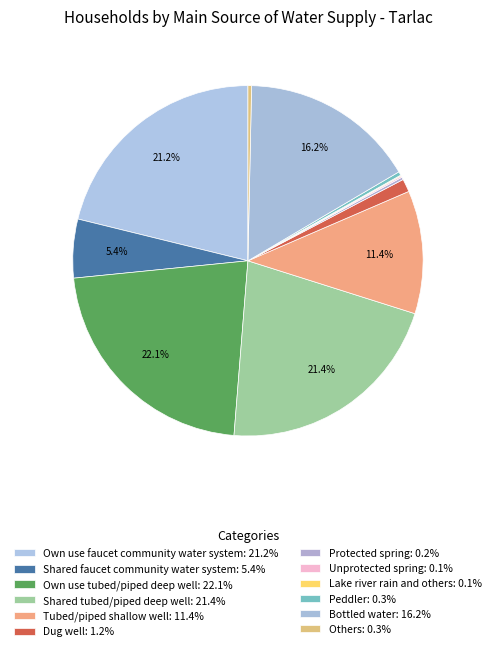

Count the number of slices in the pie.

12